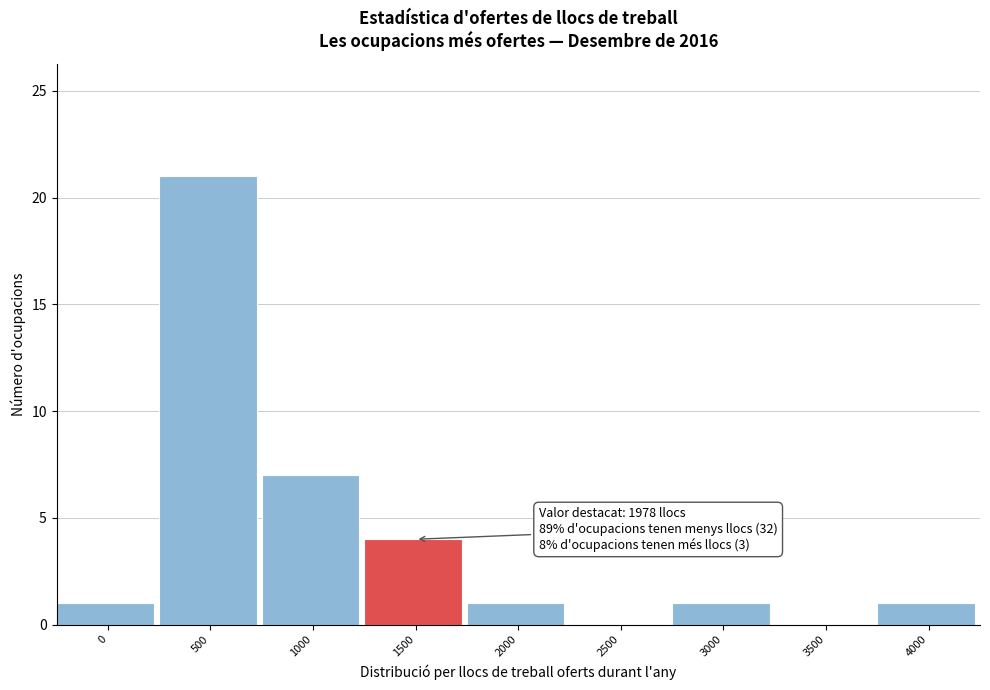

Reading left to right, what are all the values shown in this chart?

0=1	500=21	1000=7	1500=4	2000=1	2500=0	3000=1	3500=0	4000=1